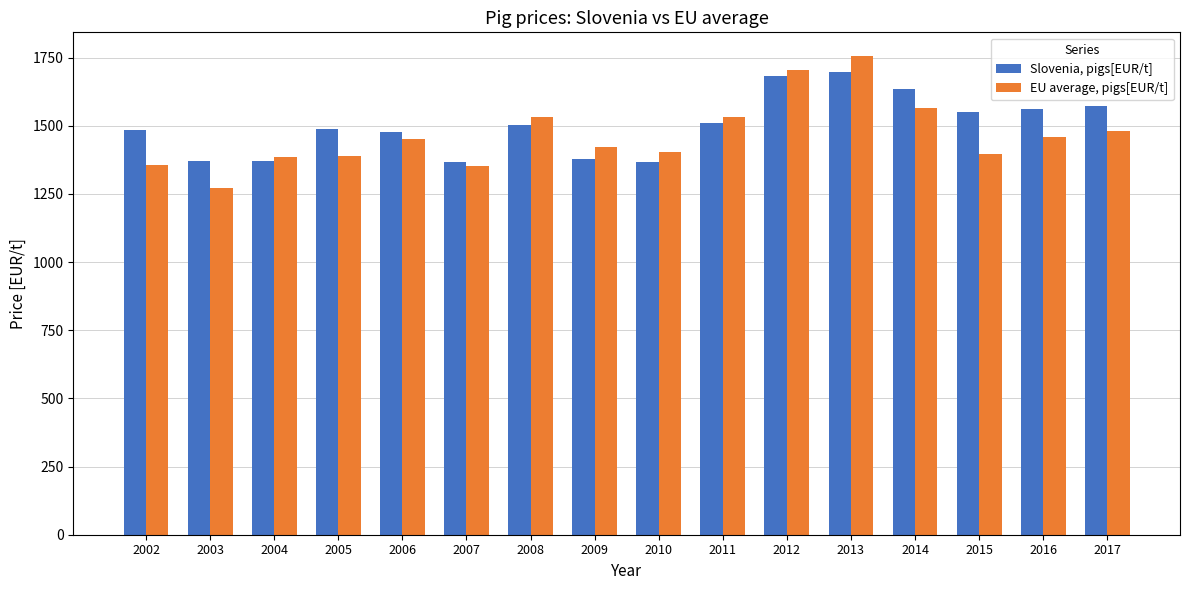

What is the total value across all series at 2006?

2930.8